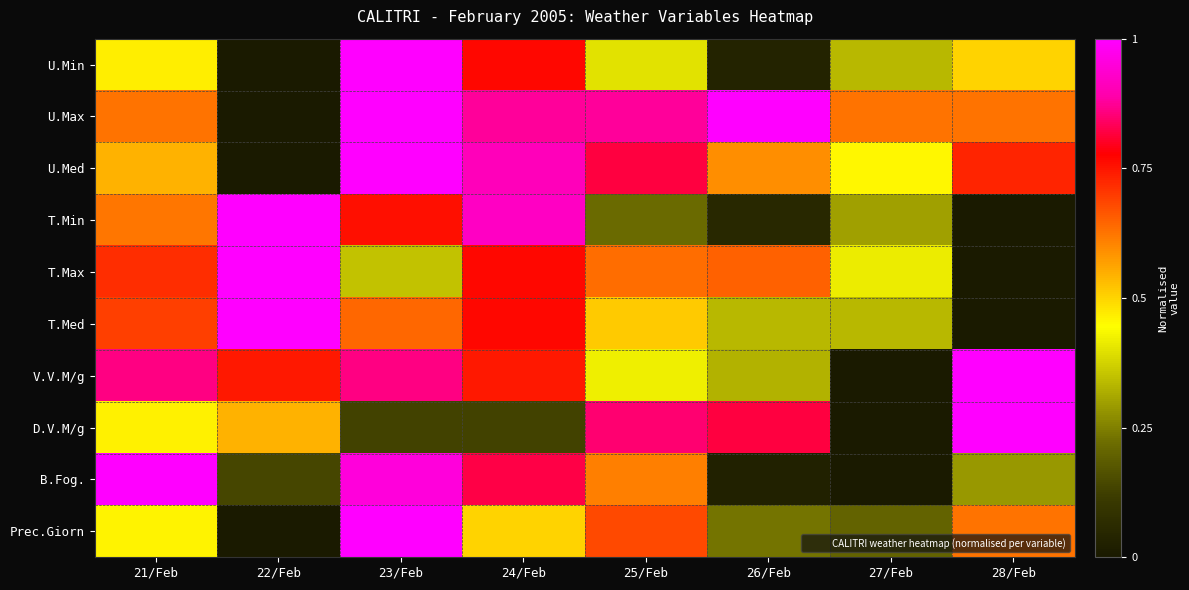

Which series has the largest total across all categories?

U.Max